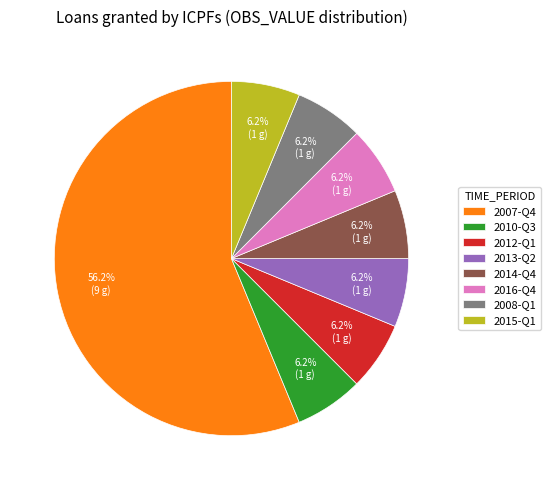

Do 2013-Q2 and 2007-Q4 together represent more than half of the pie?

Yes